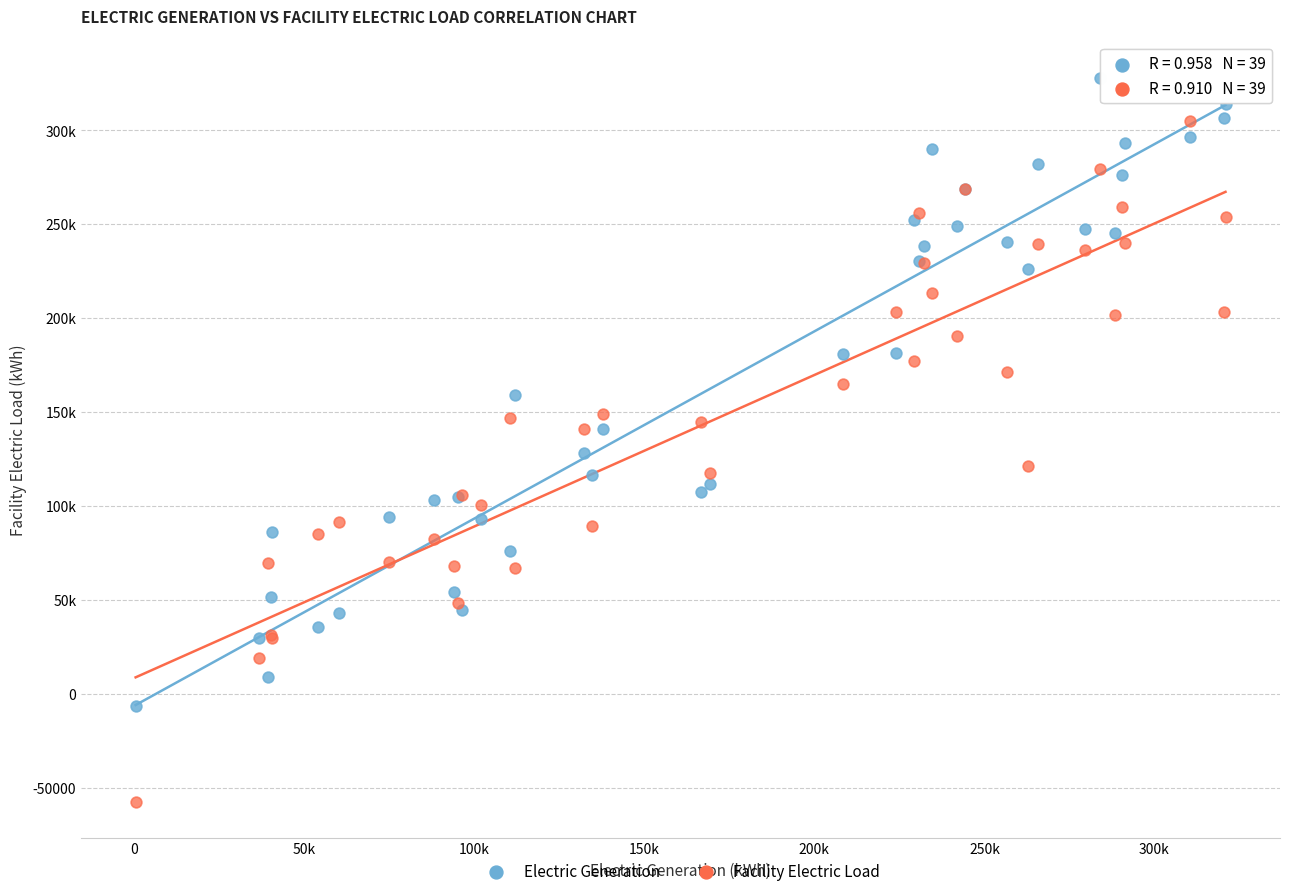

Which series contains the highest Y value?

Electric Generation